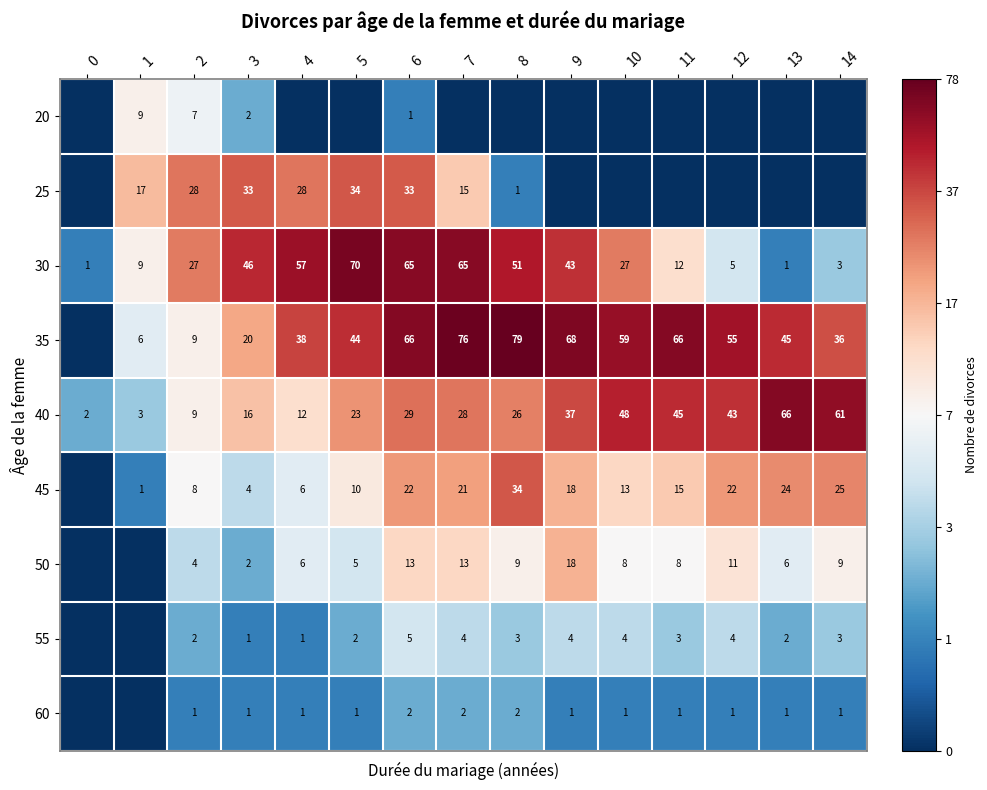

What is the maximum value for 30?

70